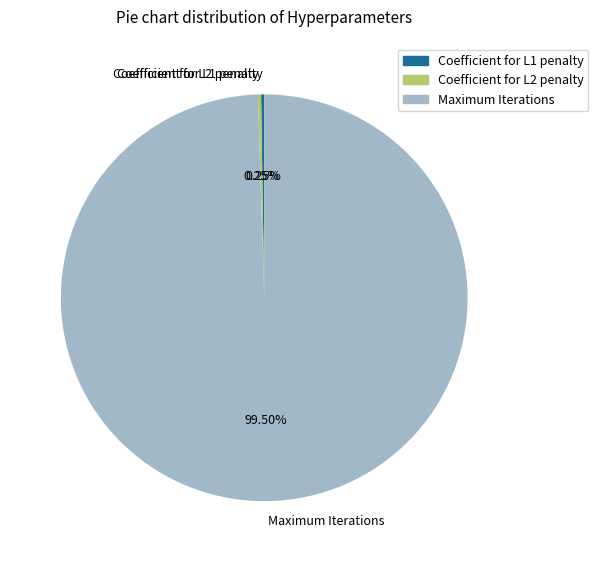

What is the majority slice?

Maximum Iterations